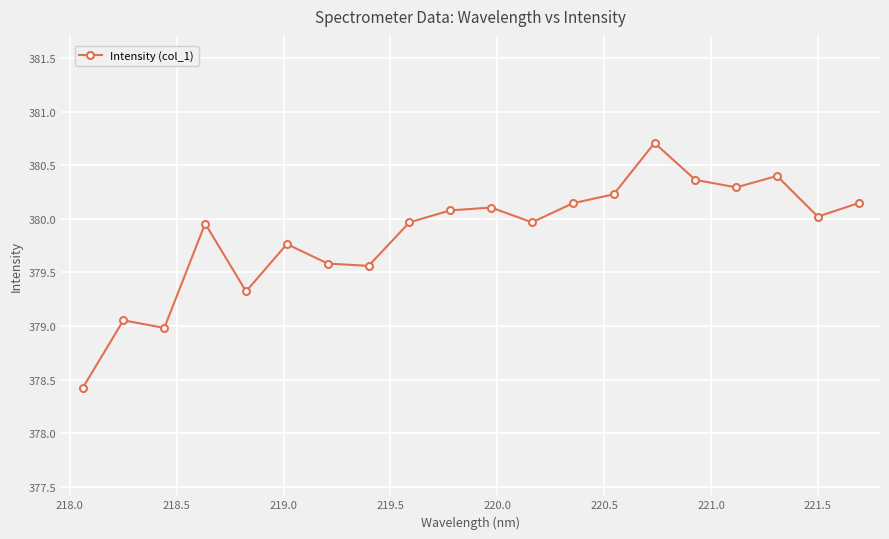

What is the difference between the second highest and minimum values?

2.0